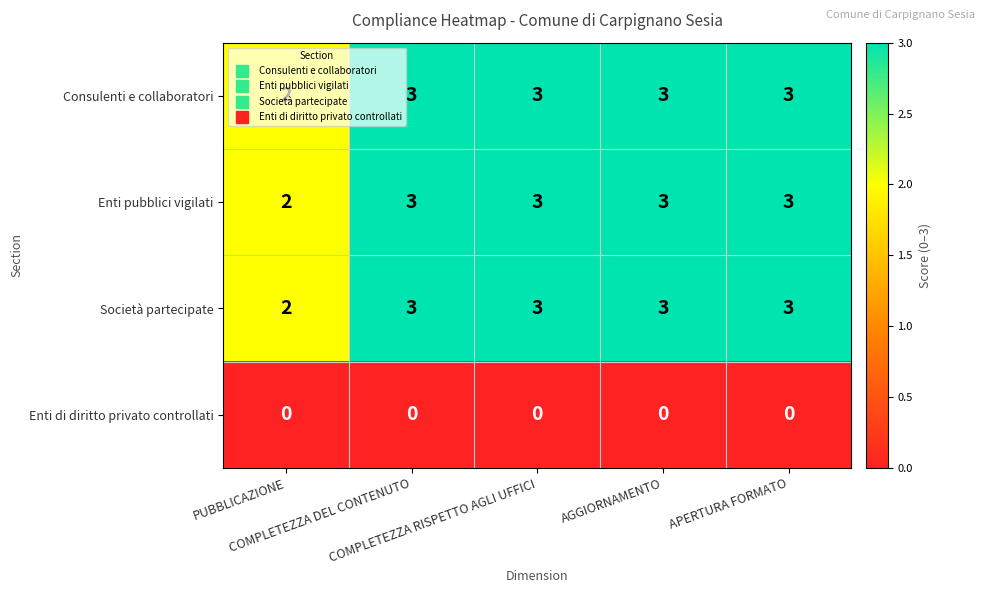

What is the maximum value for Società partecipate?

3